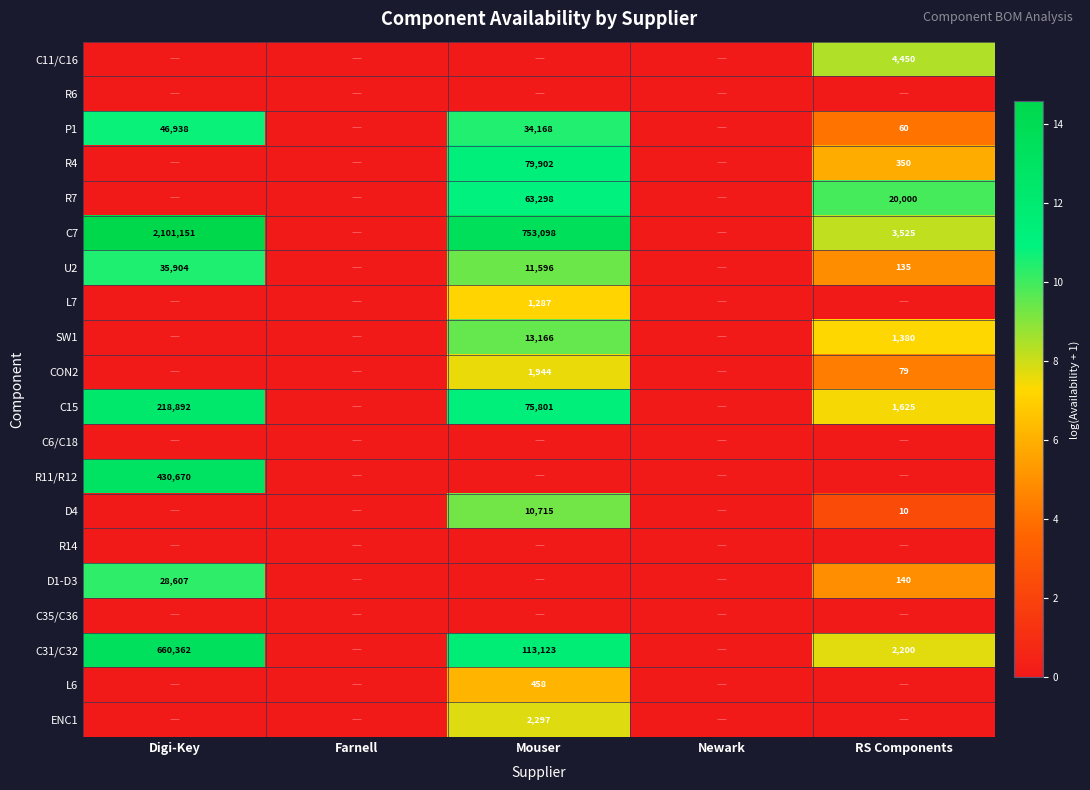

Is it true that D4 equals 10715 at Mouser?

True